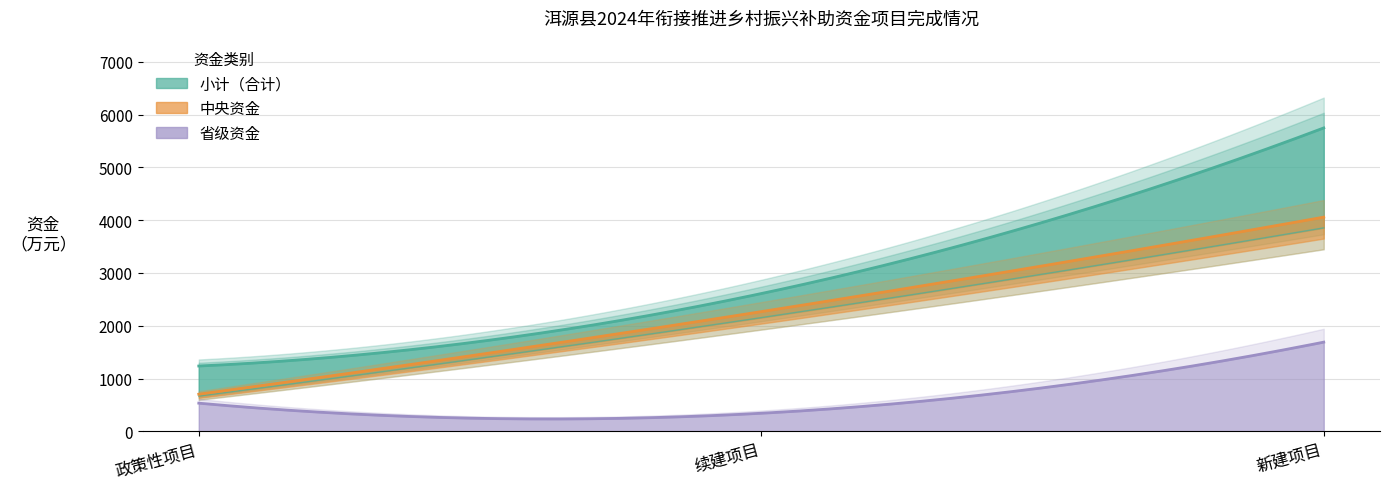

Which has a higher value, 政策性项目 or 新建项目?

新建项目